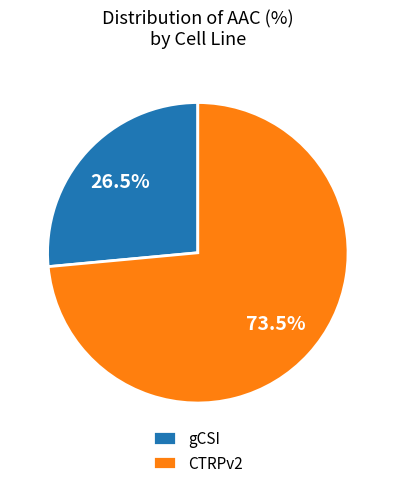

True or false: CTRPv2 accounts for 59% of the total.

False